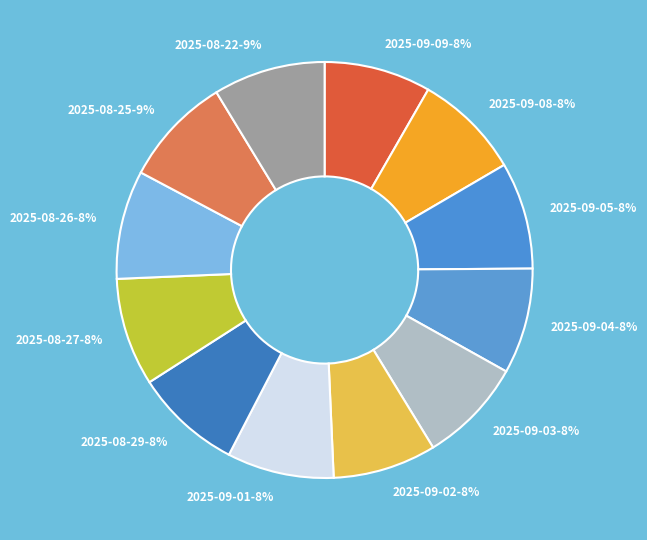

What is the ratio of the value at 2025-09-09 to the value at 2025-09-04?

1.0